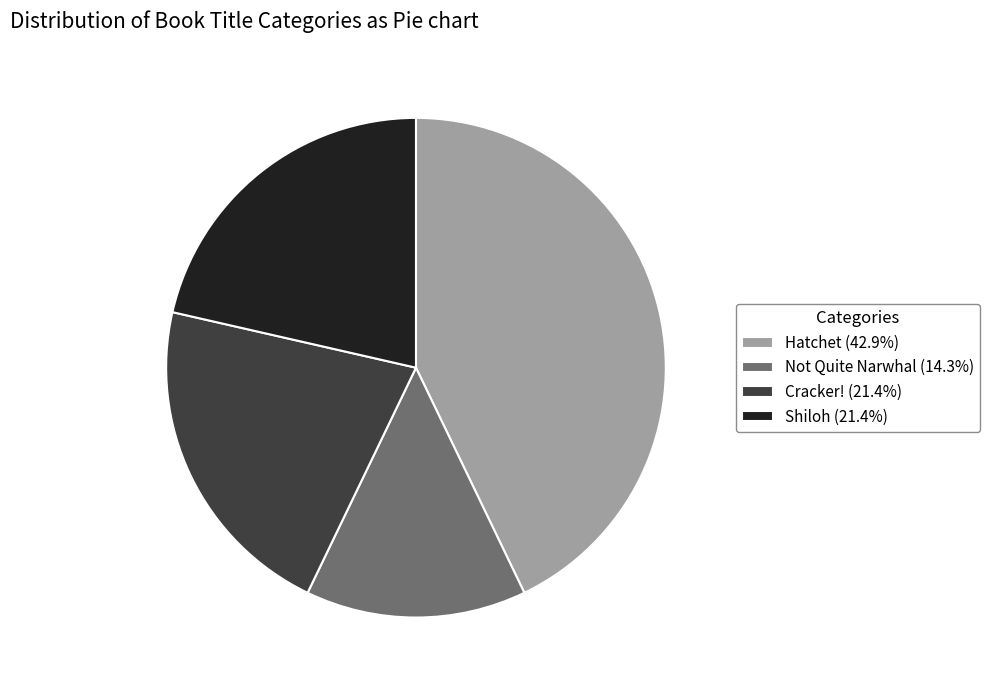

Is the sum of Shiloh (21.4%) and Hatchet (42.9%) greater than half?

Yes